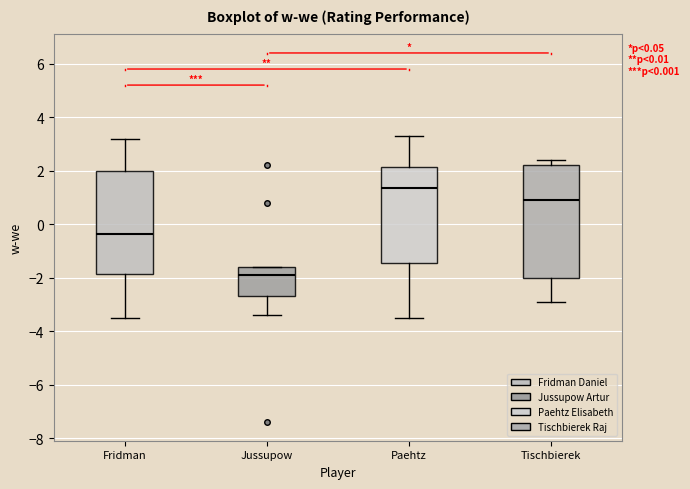

Which box is the tallest, from its lower edge to its upper edge?

Tischbierek